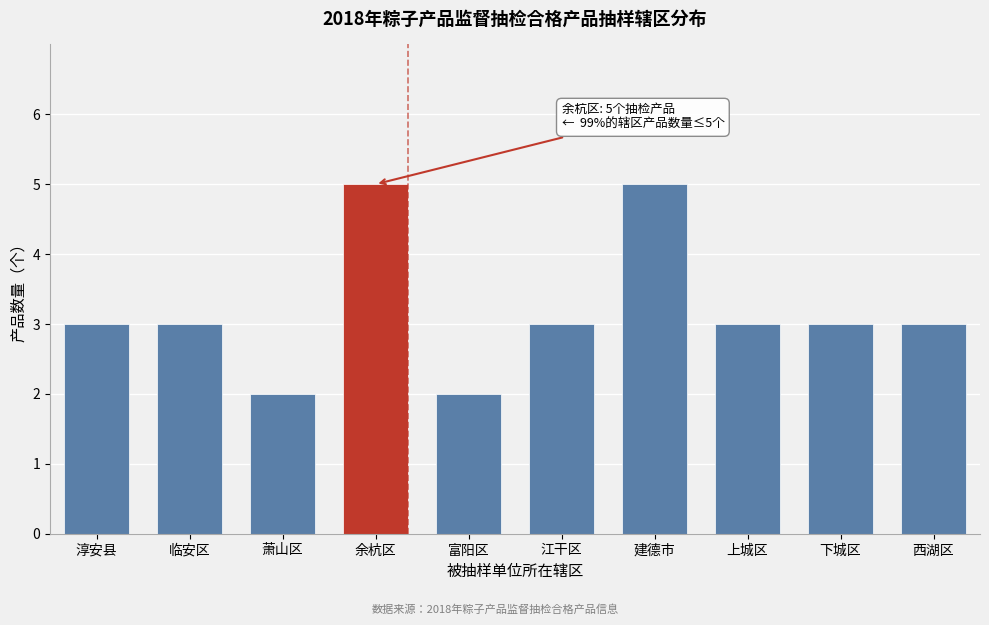

Reading right to left, extract all data points from this chart.

西湖区=3	下城区=3	上城区=3	建德市=5	江干区=3	富阳区=2	余杭区=5	萧山区=2	临安区=3	淳安县=3